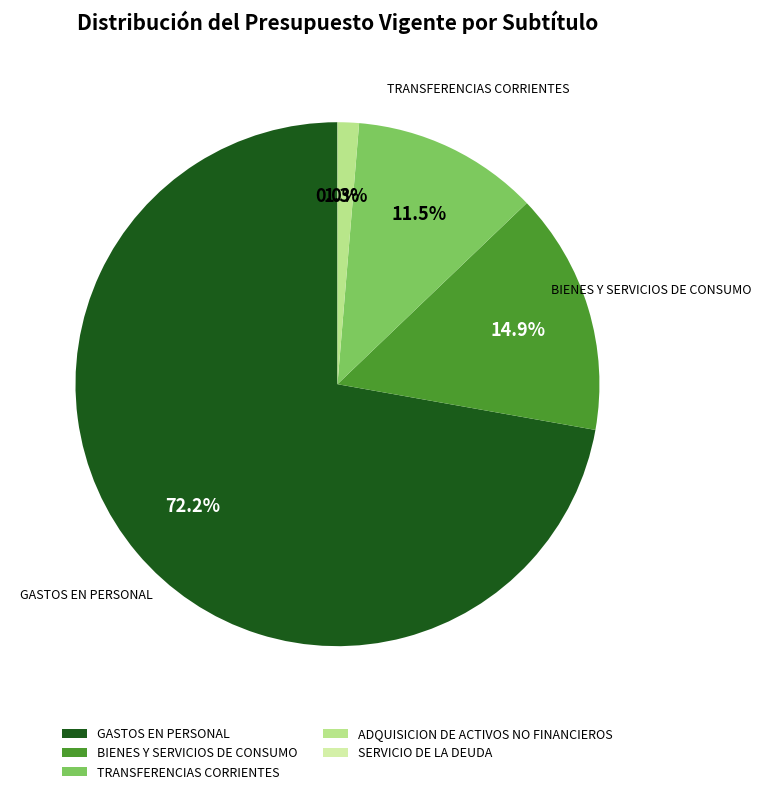

Does GASTOS EN PERSONAL represent more than half of the total?

Yes